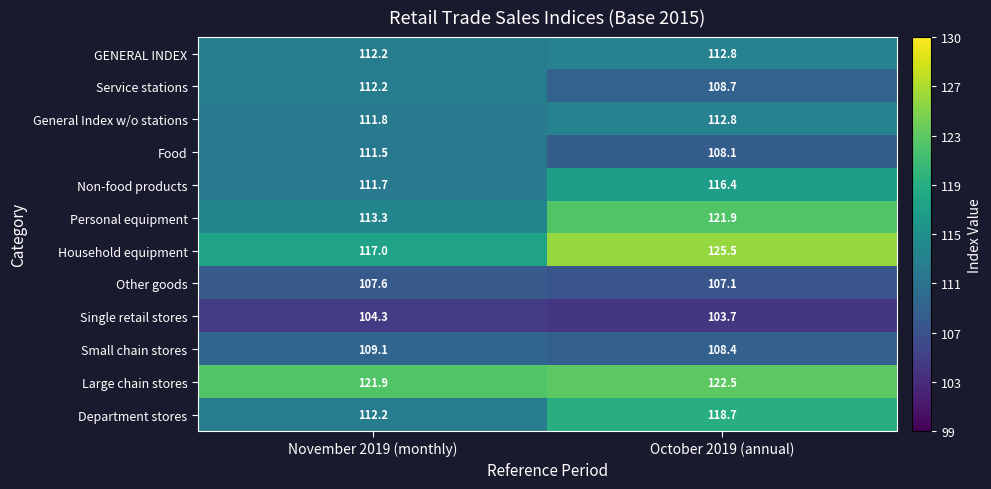

Where does the Household equipment series first go above 125?

October 2019 (annual)